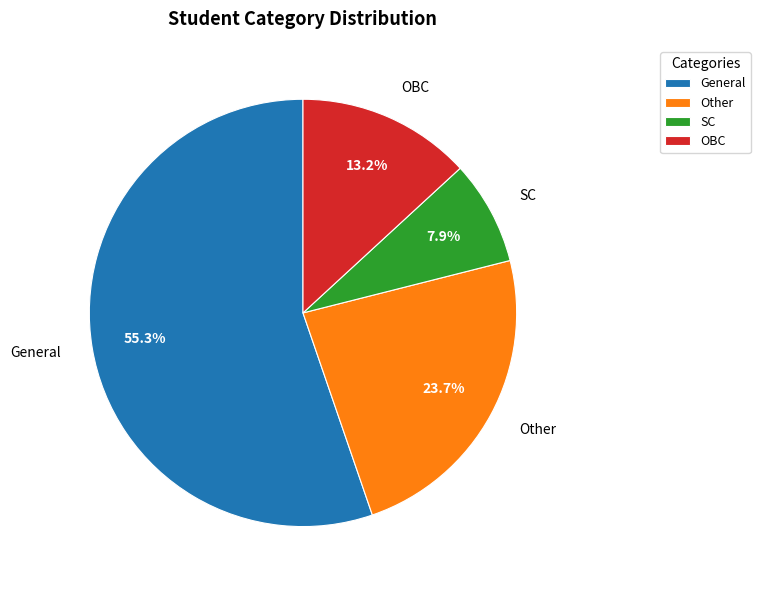

What is the total percentage of General and Other?

78.9%